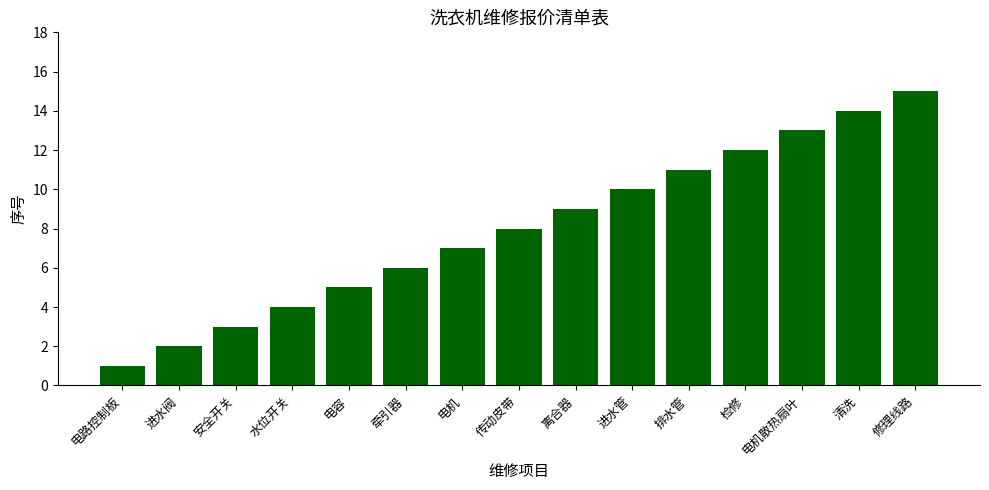

Count the number of data series in this chart.

1